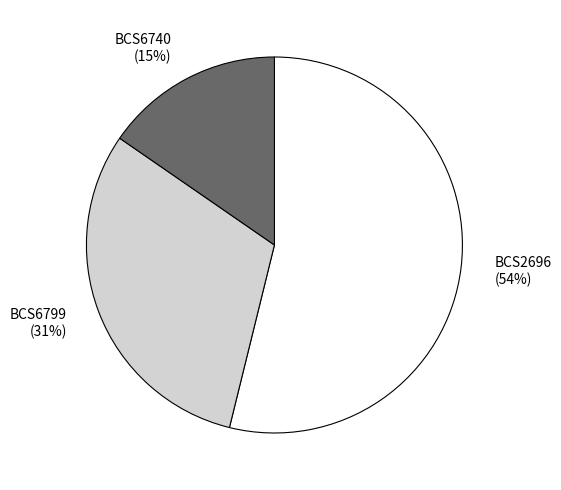

True or false: BCS6799 accounts for 43% of the total.

False